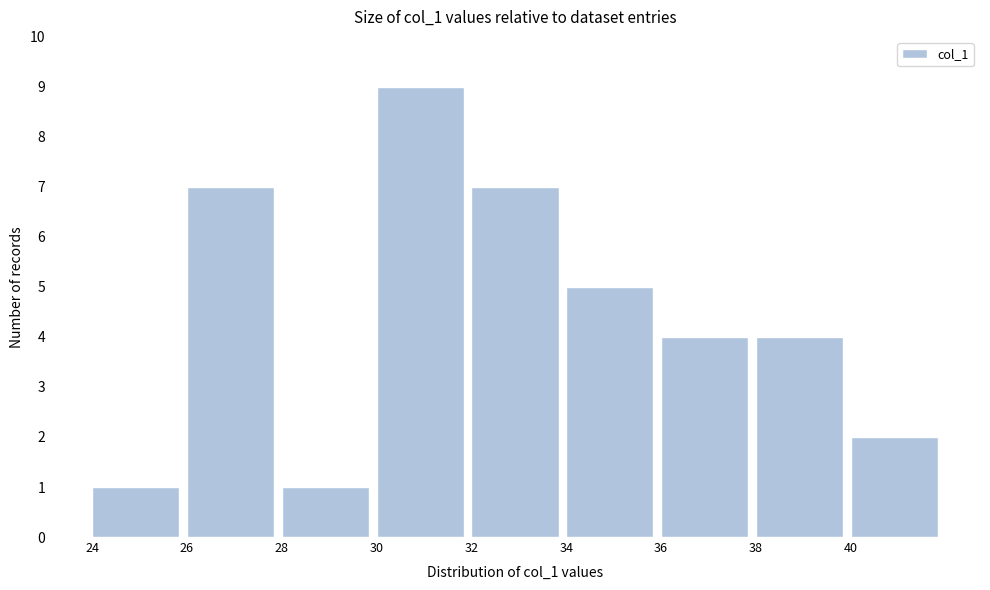

Reading left to right, list every bar in this chart as the range it spans on the x-axis followed by its height. The values are not printed on the chart, so give them approximately, as read against the axis.

24 to 26: 1
26 to 28: 7
28 to 30: 1
30 to 32: 9
32 to 34: 7
34 to 36: 5
36 to 38: 4
38 to 40: 4
40 to 42: 2